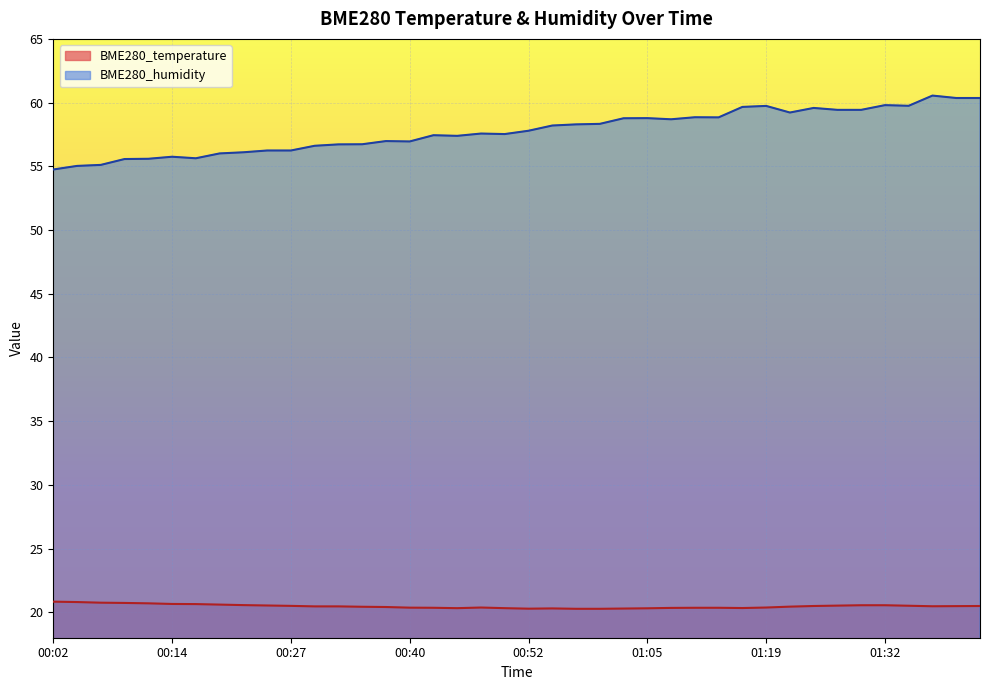

Reading left to right, list all the values displayed in this chart.

BME280_temperature: 20.8	20.8	20.8	20.7	20.7	20.6	20.6	20.6	20.6	20.5	20.5	20.5	20.5	20.4	20.4	20.4	20.4	20.3	20.4	20.3	20.3	20.3	20.3	20.3	20.3	20.3	20.3	20.4	20.4	20.3	20.4	20.4	20.5	20.5	20.6	20.6	20.5	20.5	20.5	20.5
BME280_humidity: 54.8	55.0	55.1	55.6	55.6	55.8	55.6	56.0	56.1	56.2	56.2	56.6	56.7	56.7	57.0	57.0	57.4	57.4	57.6	57.5	57.8	58.2	58.3	58.3	58.8	58.8	58.7	58.9	58.8	59.7	59.7	59.2	59.6	59.4	59.4	59.8	59.8	60.5	60.4	60.4